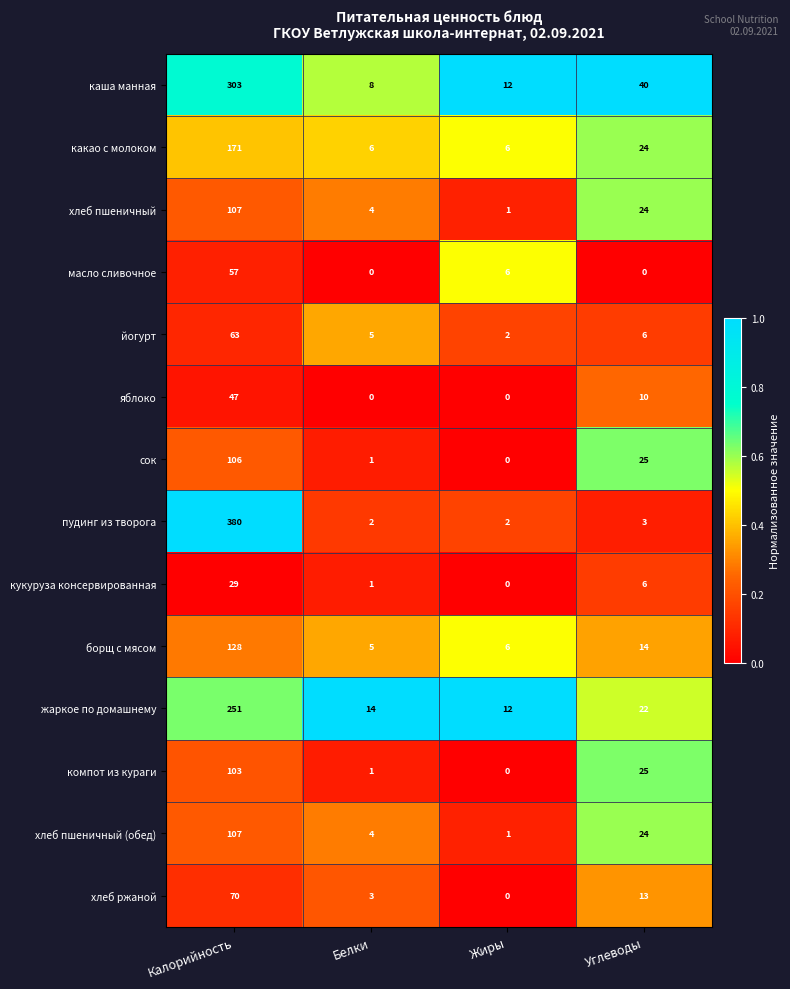

At how many categories does at least one series exceed 0?

4